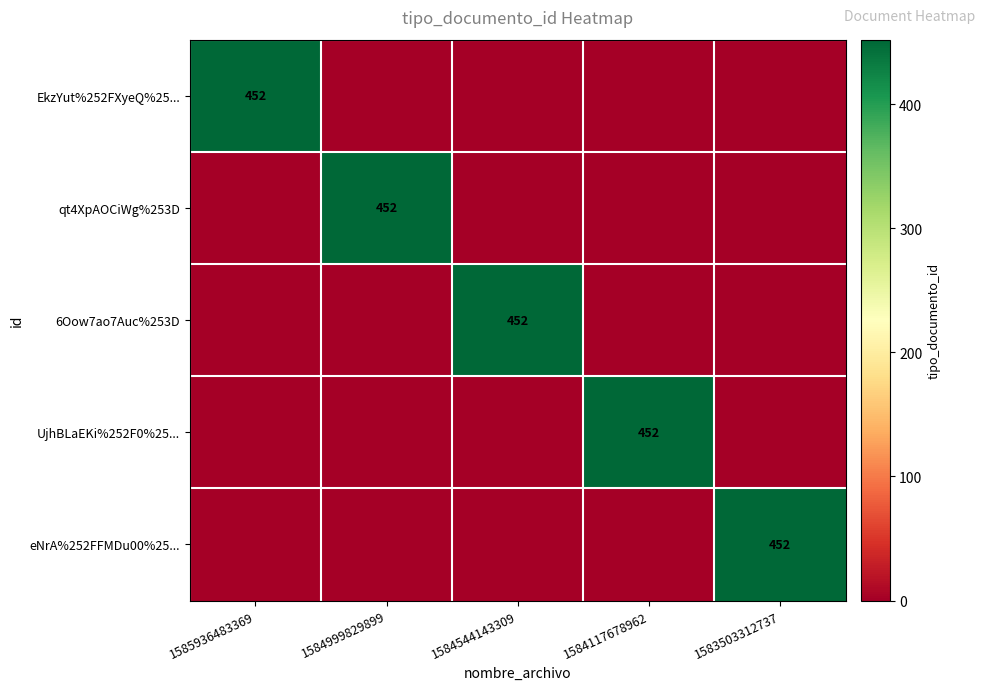

The value of qt4XpAOCiWg%253D at 1584999829899 is 255. True or false?

False